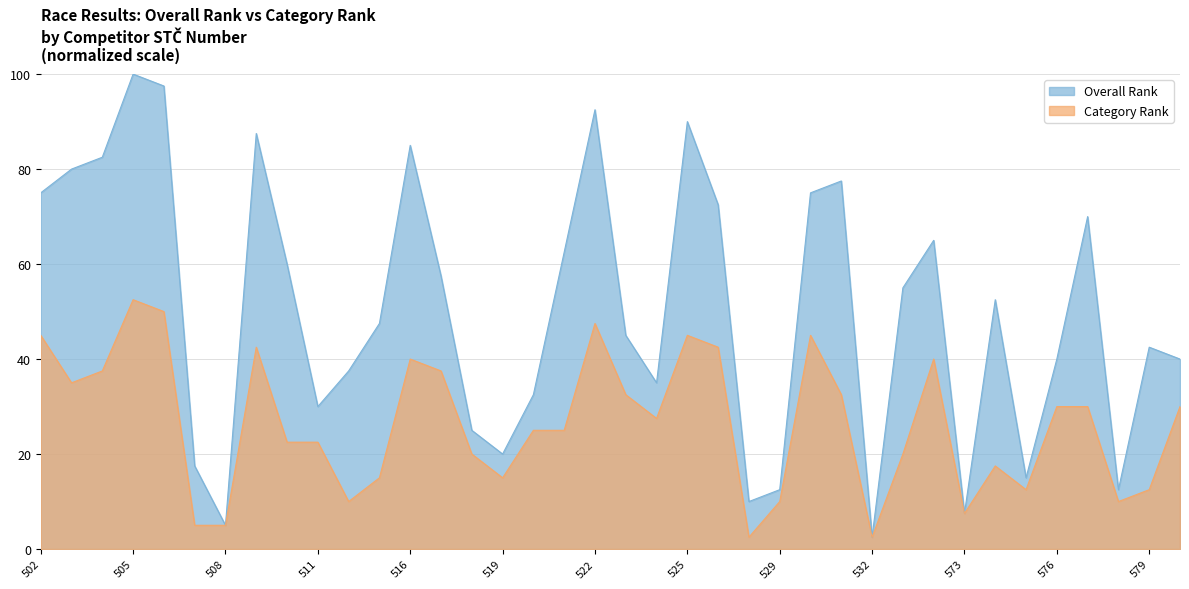

Is it true that Category Rank equals 35.0 at 503?

True